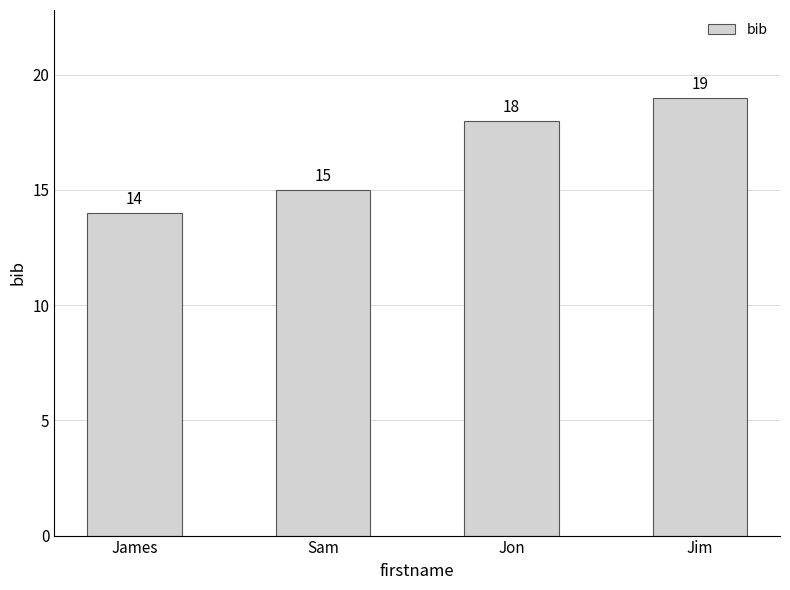

How many bars are there in total?

4